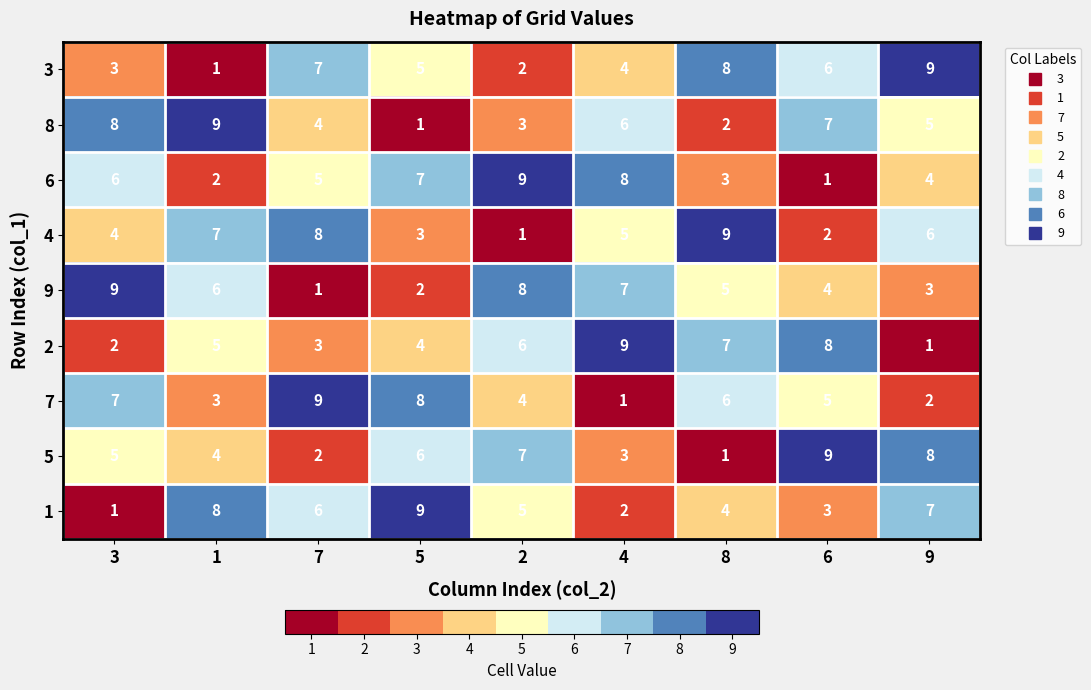

Is the value of 7 at 6 greater than the value of 5 at 5?

No